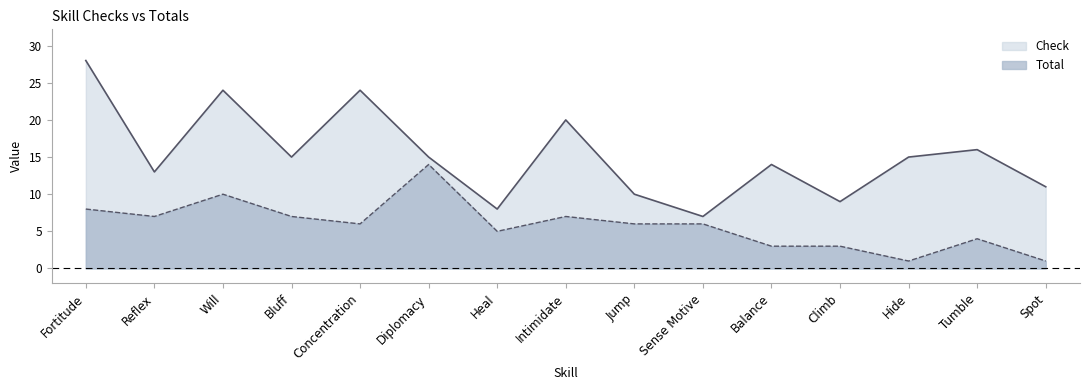

Is it true that Check equals 16 at Spot?

False